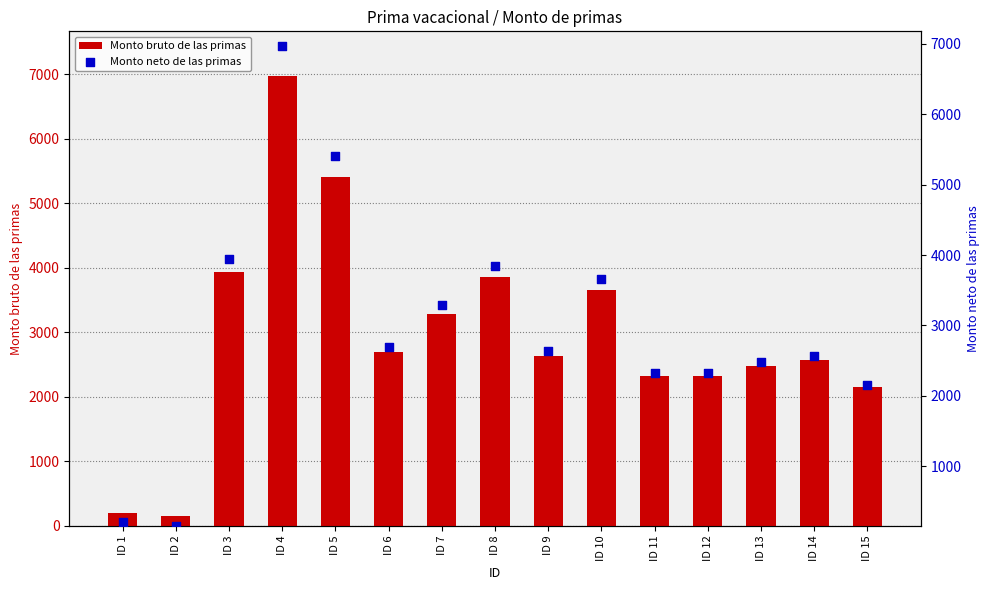

Which series reaches the maximum Y coordinate?

Monto bruto de las primas